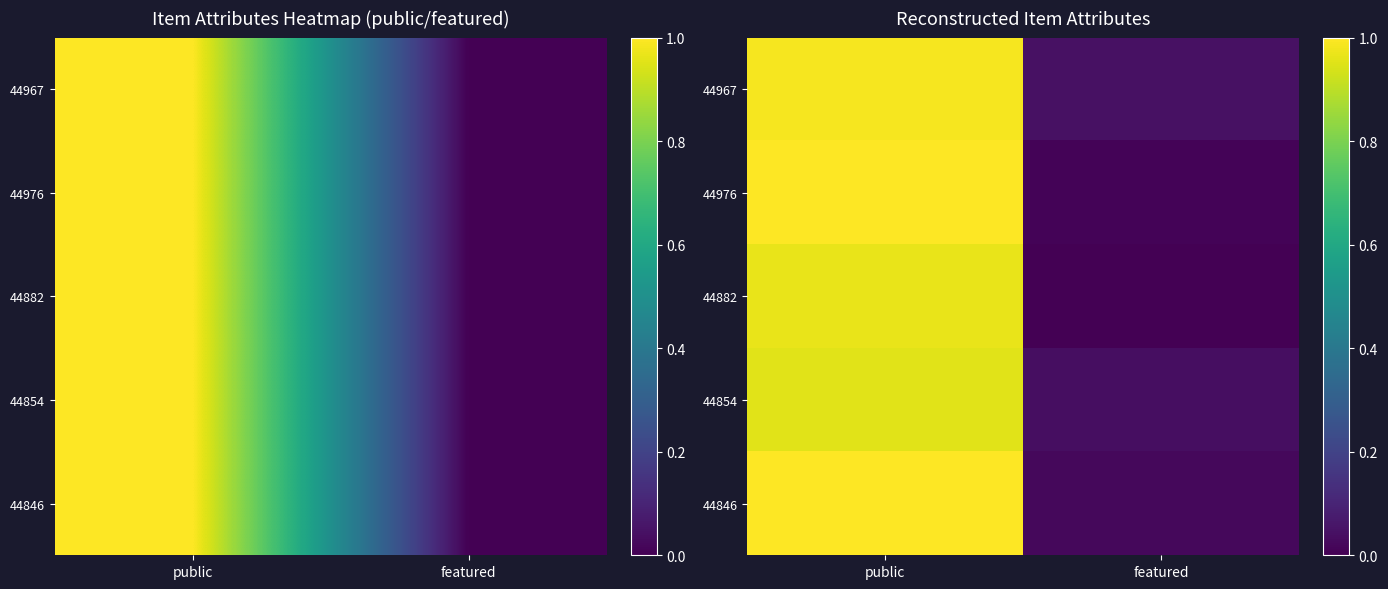

Which has a higher value, public or featured?

public